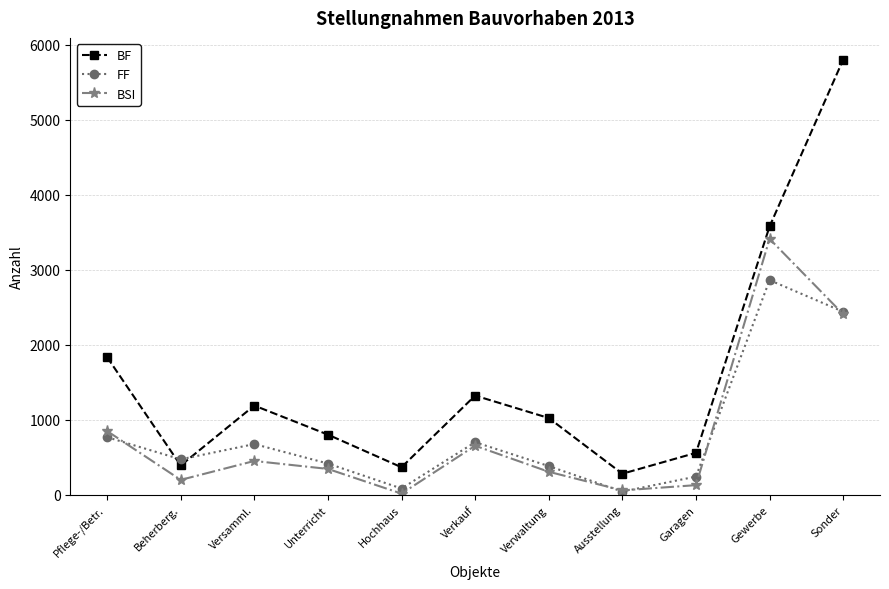

Is it true that BSI equals 200 at Beherberg.?

True